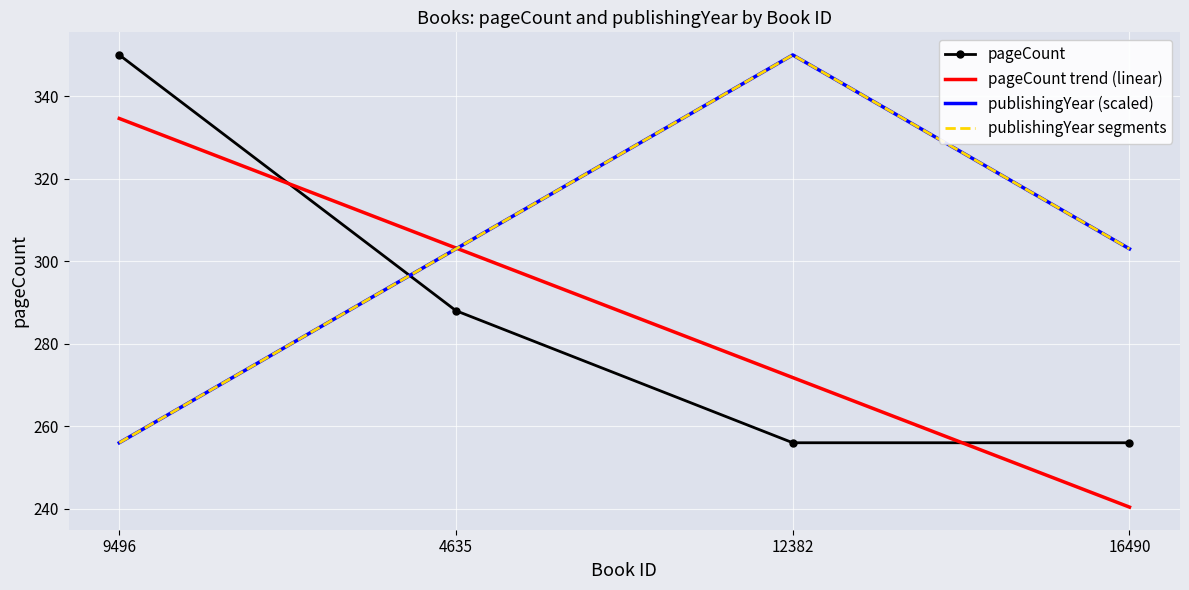

Rank the series by their maximum value, from highest to lowest.

pageCount, publishingYear (scaled), publishingYear segments, pageCount trend (linear)